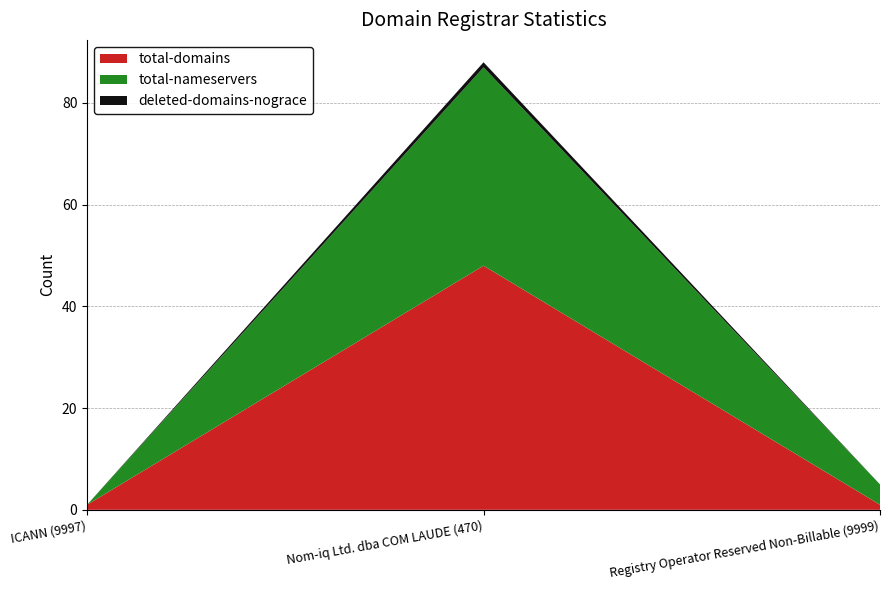

Reading left to right, transcribe all the data shown in this chart.

total-domains: ICANN (9997)=1	Nom-iq Ltd. dba COM LAUDE (470)=48	Registry Operator Reserved Non-Billable (9999)=1
total-nameservers: ICANN (9997)=0	Nom-iq Ltd. dba COM LAUDE (470)=39	Registry Operator Reserved Non-Billable (9999)=4
deleted-domains-nograce: ICANN (9997)=0	Nom-iq Ltd. dba COM LAUDE (470)=1	Registry Operator Reserved Non-Billable (9999)=0